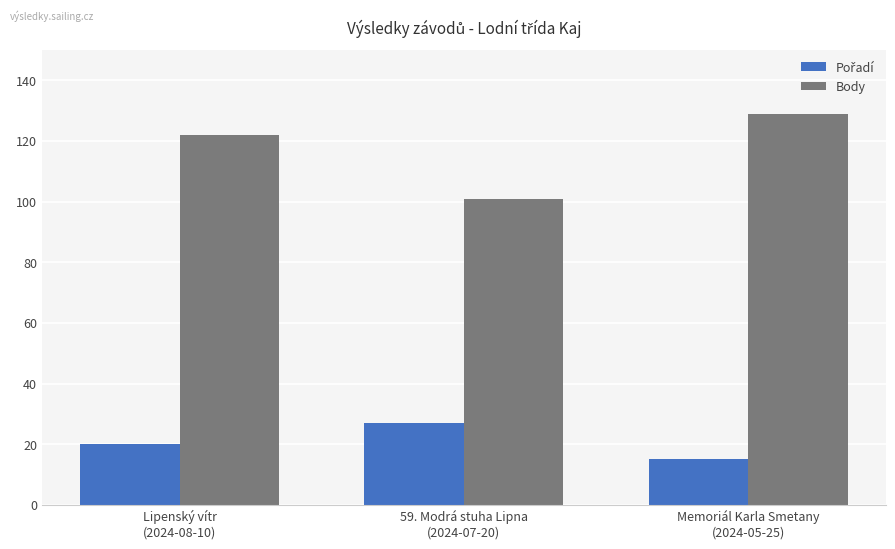

How many data points does each series have?

3